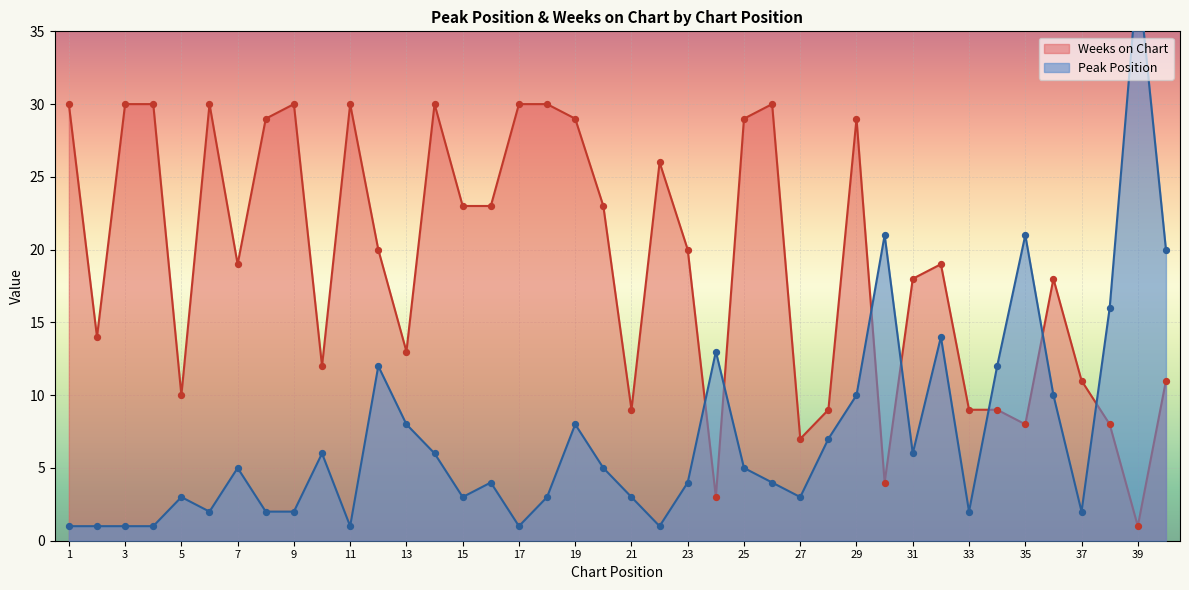

At how many categories does at least one series exceed 17?

28